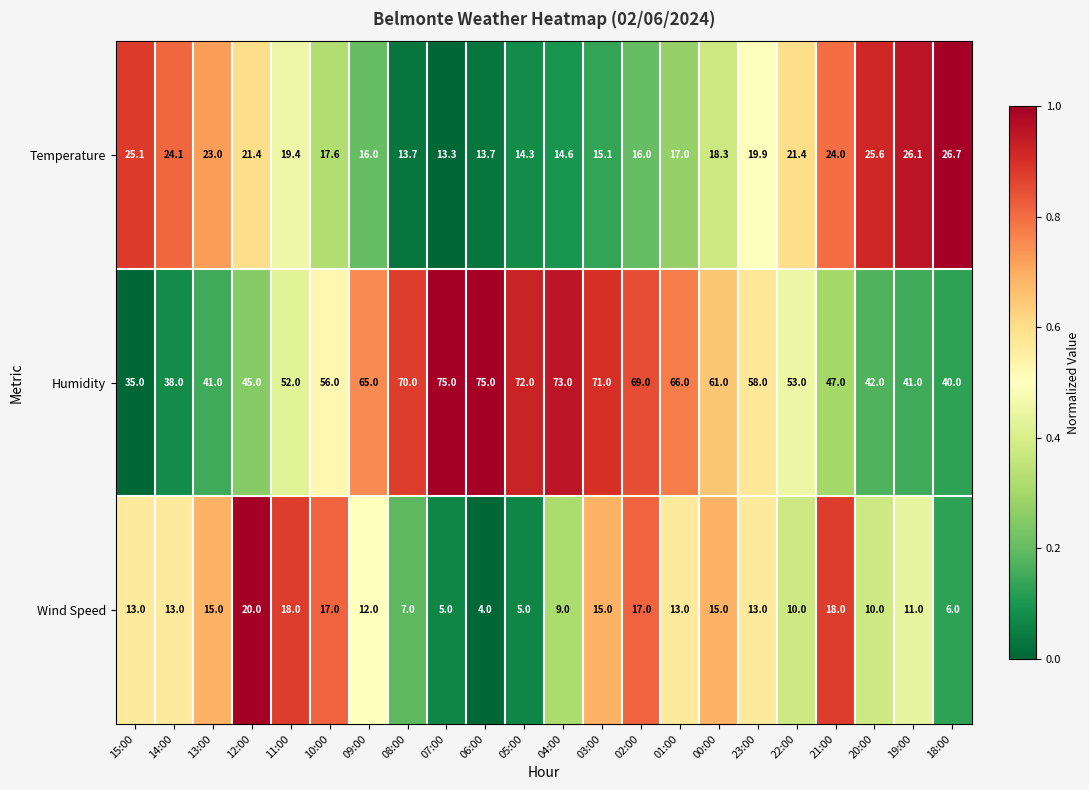

What is the total value across all series at 07:00?

93.3